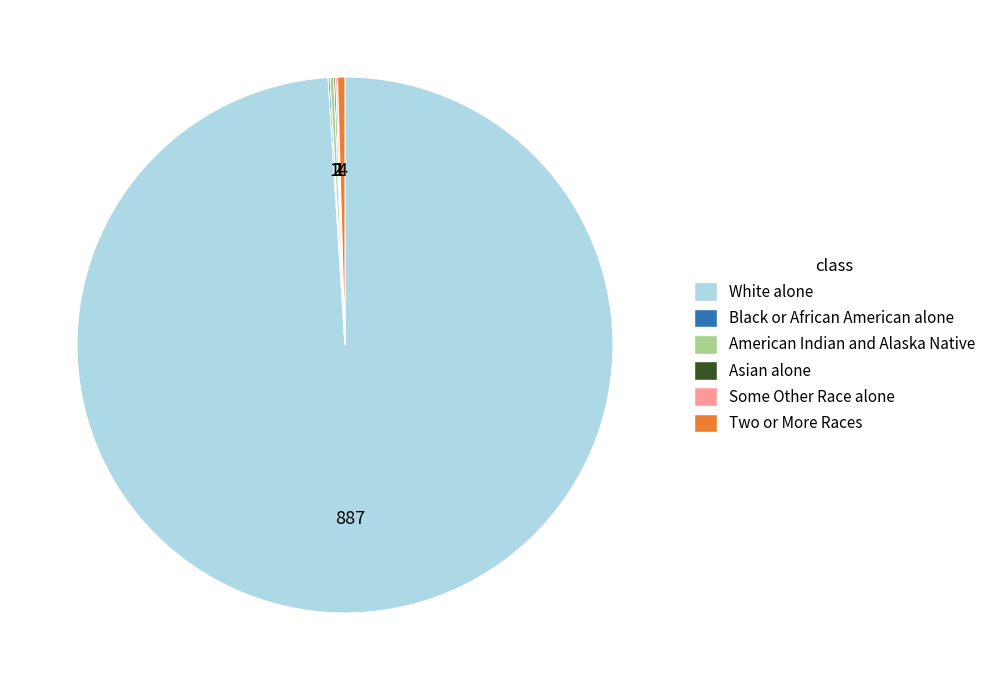

Does any single category account for the majority?

Yes